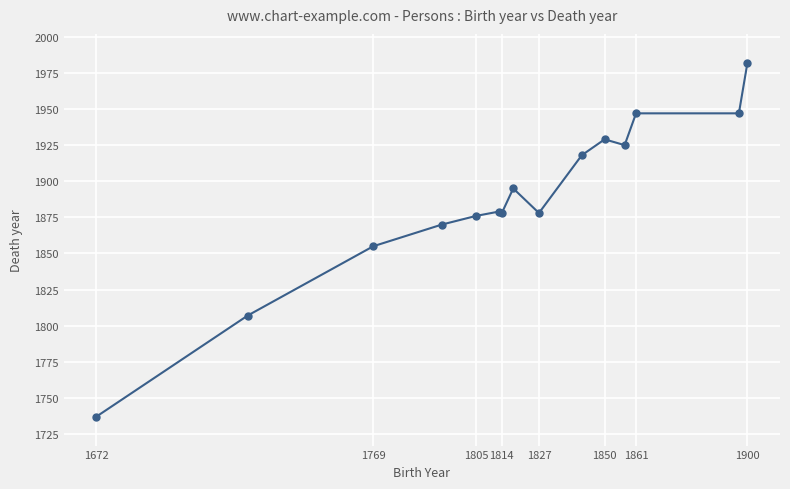

What is the minimum value shown in the chart?

1737